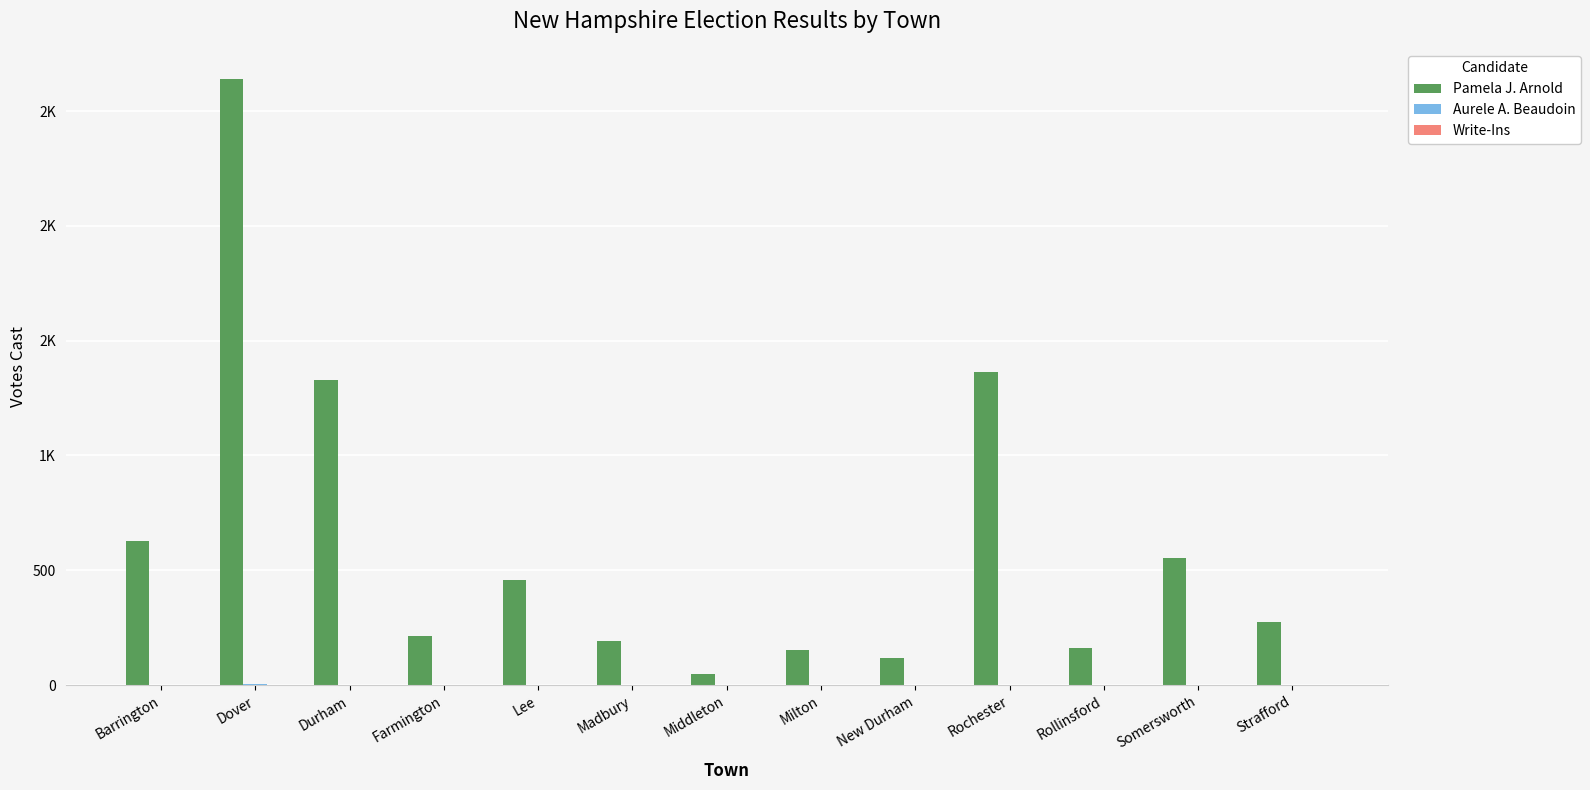

Are the bars horizontal?

No